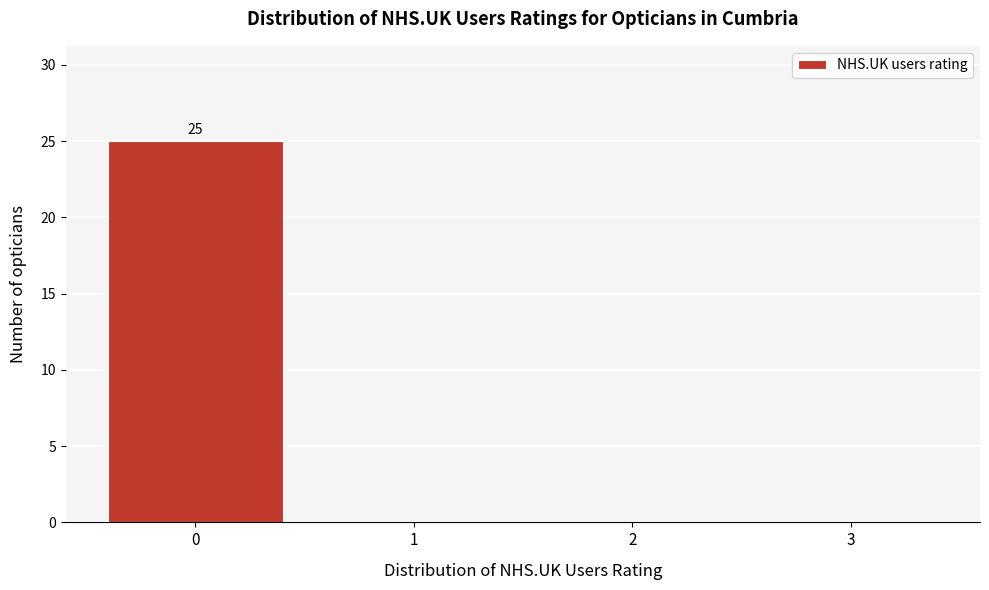

Over which range of the x-axis is the bar tallest?

-0.5 to 0.5